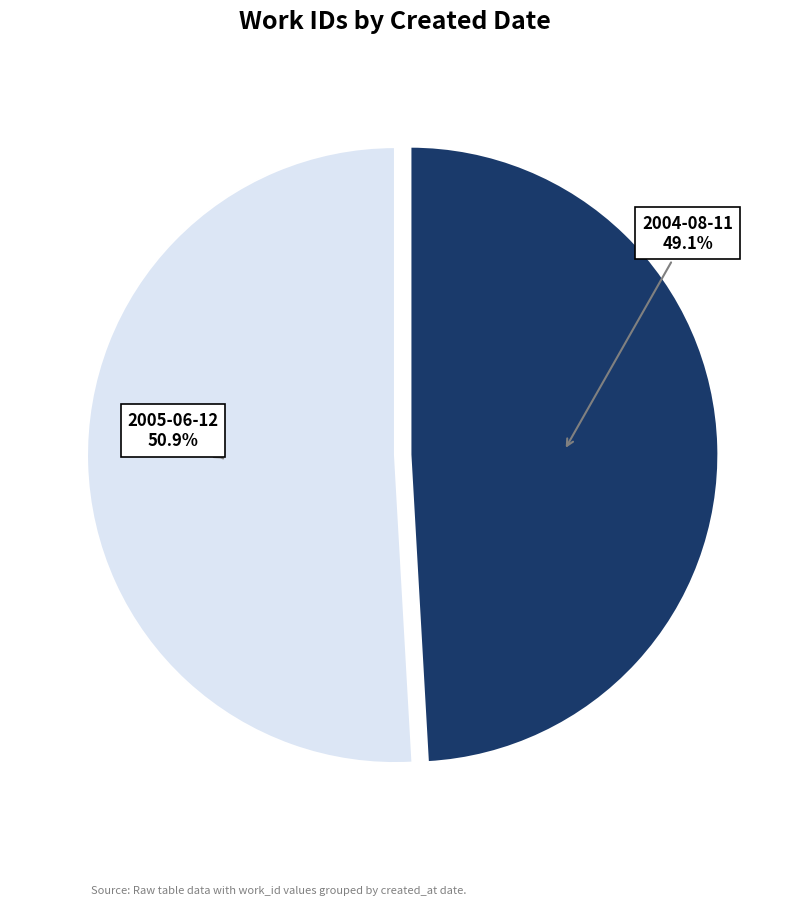

Does any single category account for the majority?

Yes